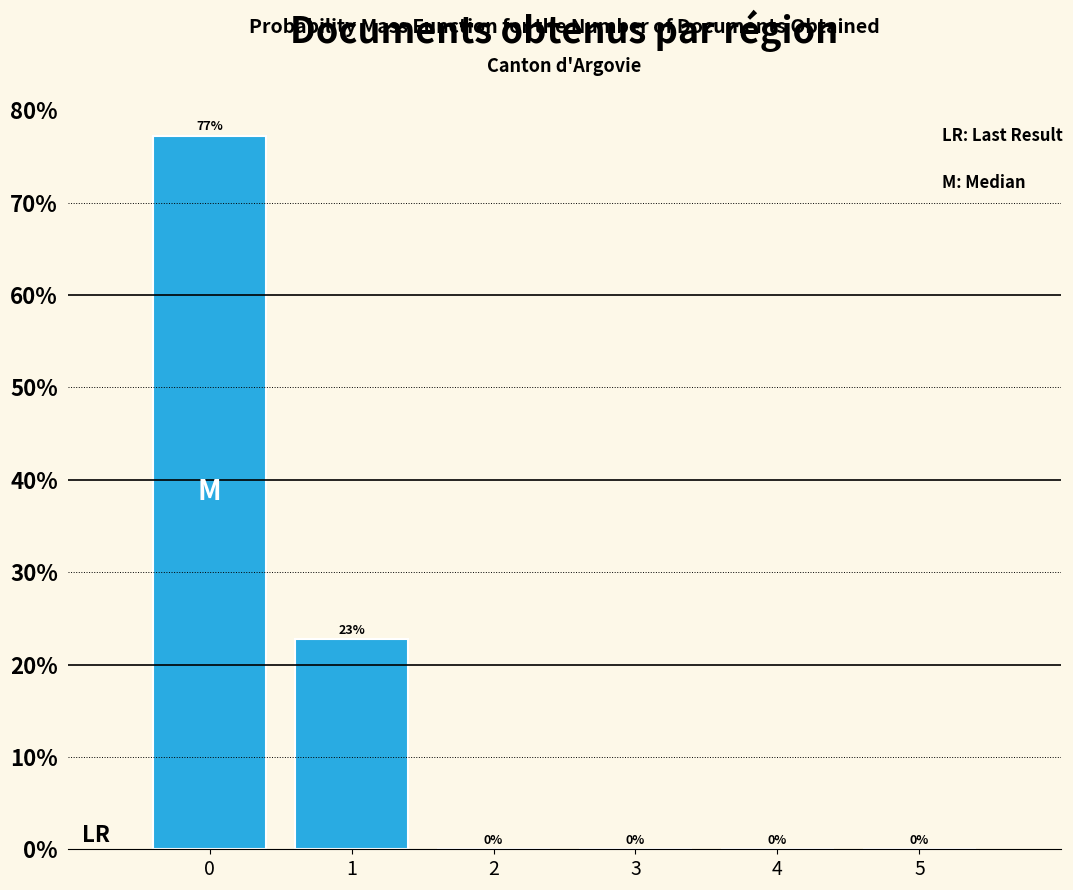

What is the sum of all values?

100.0